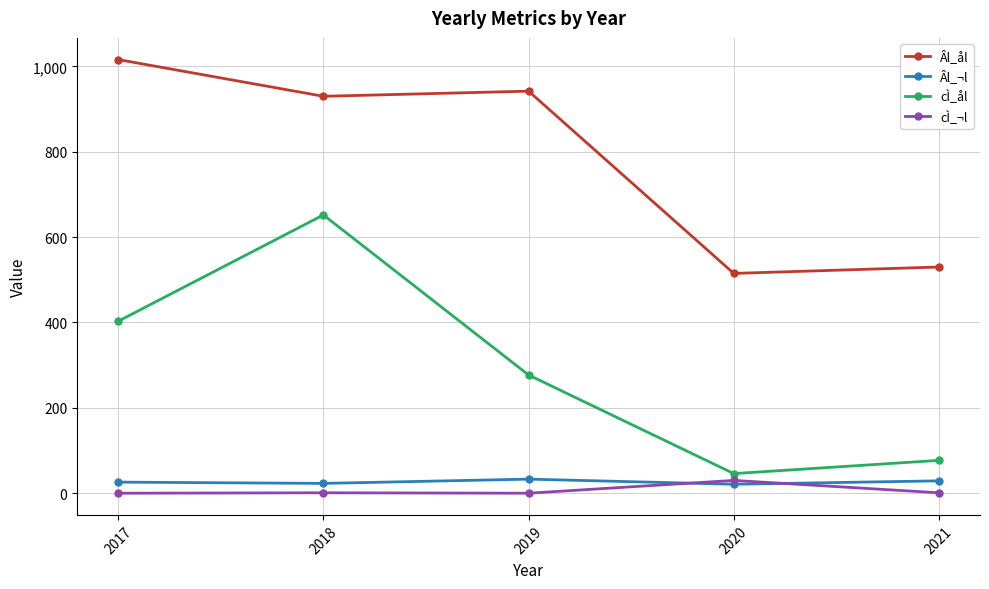

The cÌ_ål series shows 652 at 2018. True or false?

True